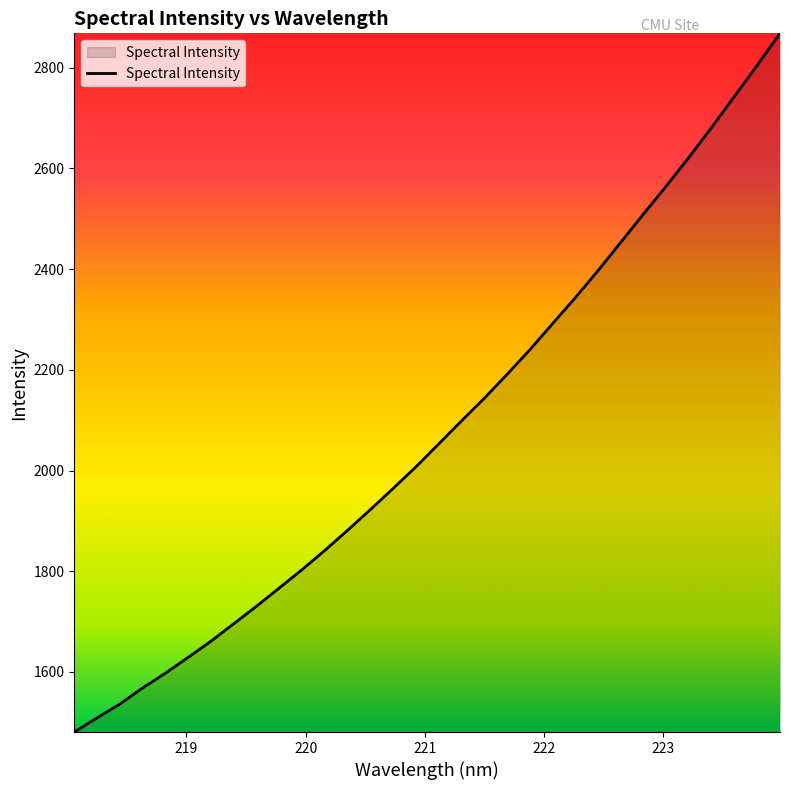

What is the smallest value displayed?

1480.7